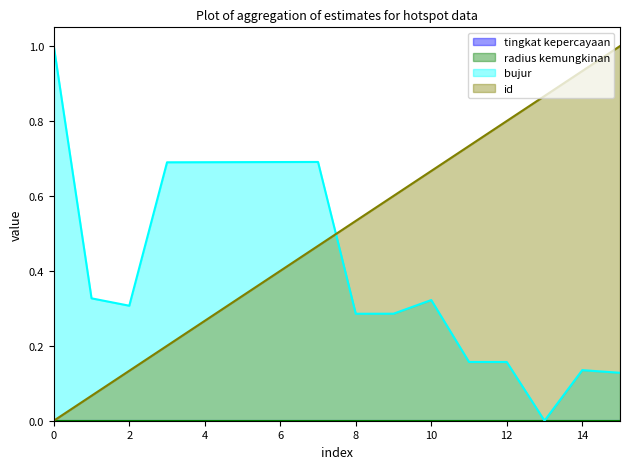

How many lines are shown in the chart?

4